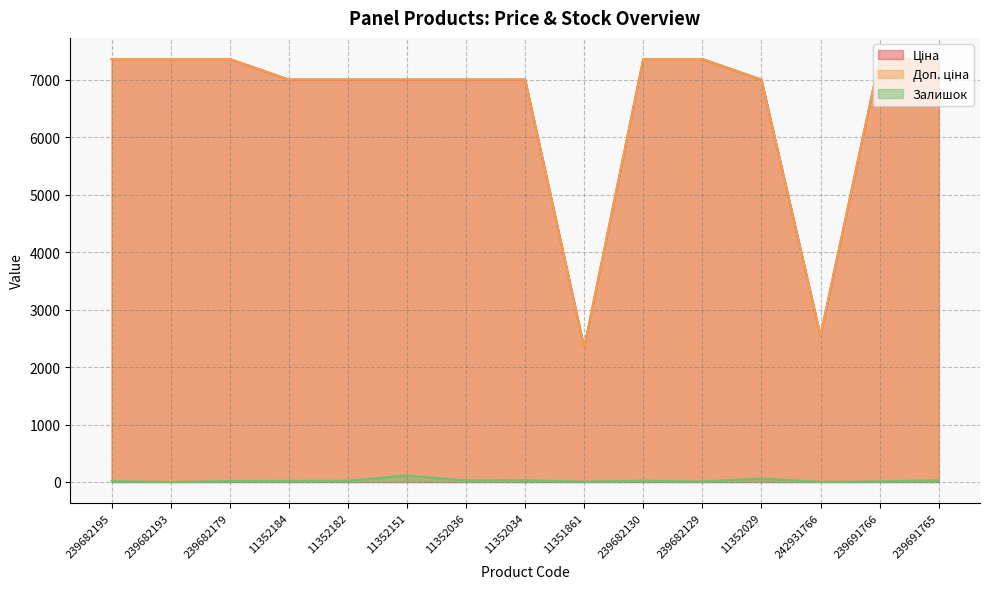

Reading left to right, list all the values displayed in this chart.

Ціна: 7360.2	7360.2	7360.2	7002.7	7002.7	7002.7	7002.7	7002.7	2340.3	7360.2	7360.2	7002.7	2545.8	7360.2	7360.2
Доп. ціна: 7360.2	7360.2	7360.2	7002.7	7002.7	7002.7	7002.7	7002.7	2340.0	7360.2	7360.2	7002.7	2546.0	7360.2	7360.2
Залишок: 16.0	0.0	17.0	20.0	21.0	112.0	27.0	32.0	6.0	23.0	8.0	61.0	3.0	11.0	30.0